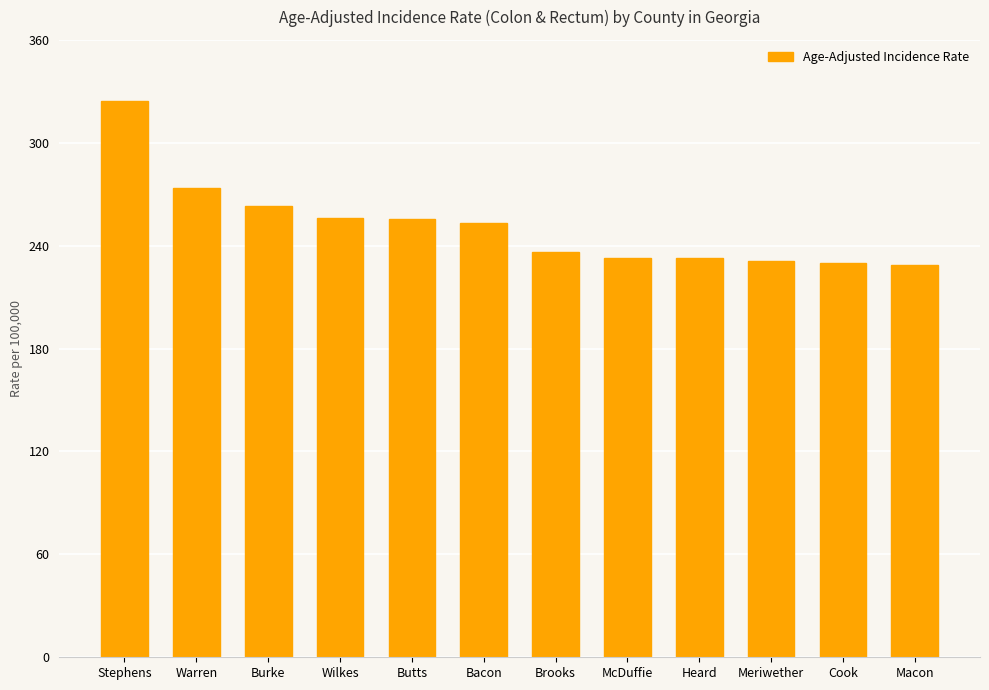

Where does the data first go above 253?

Stephens